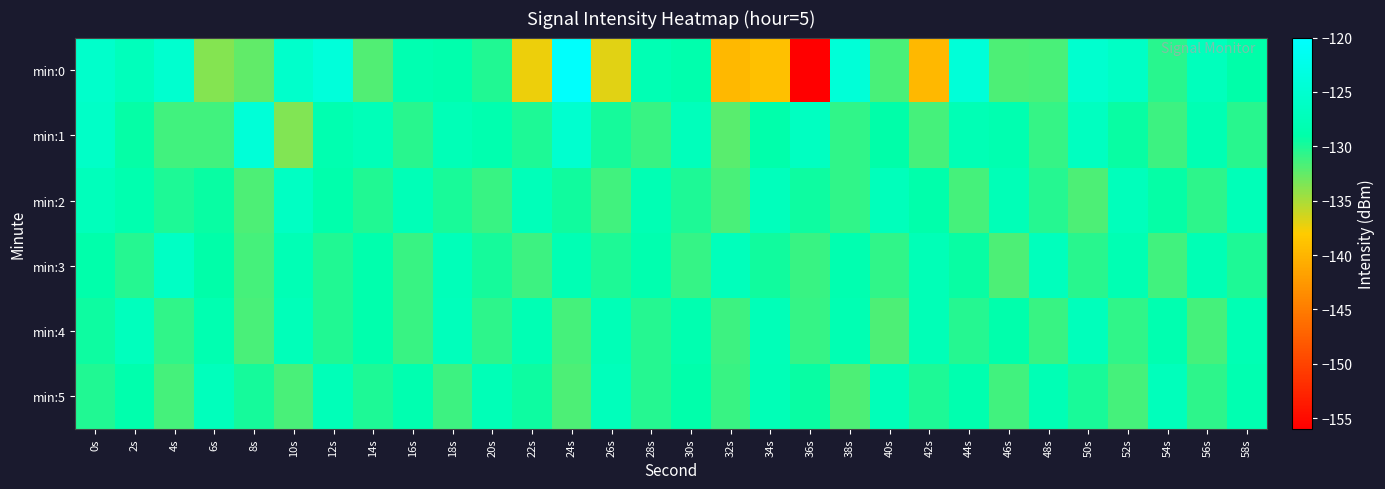

Which series has the largest total across all categories?

min:1